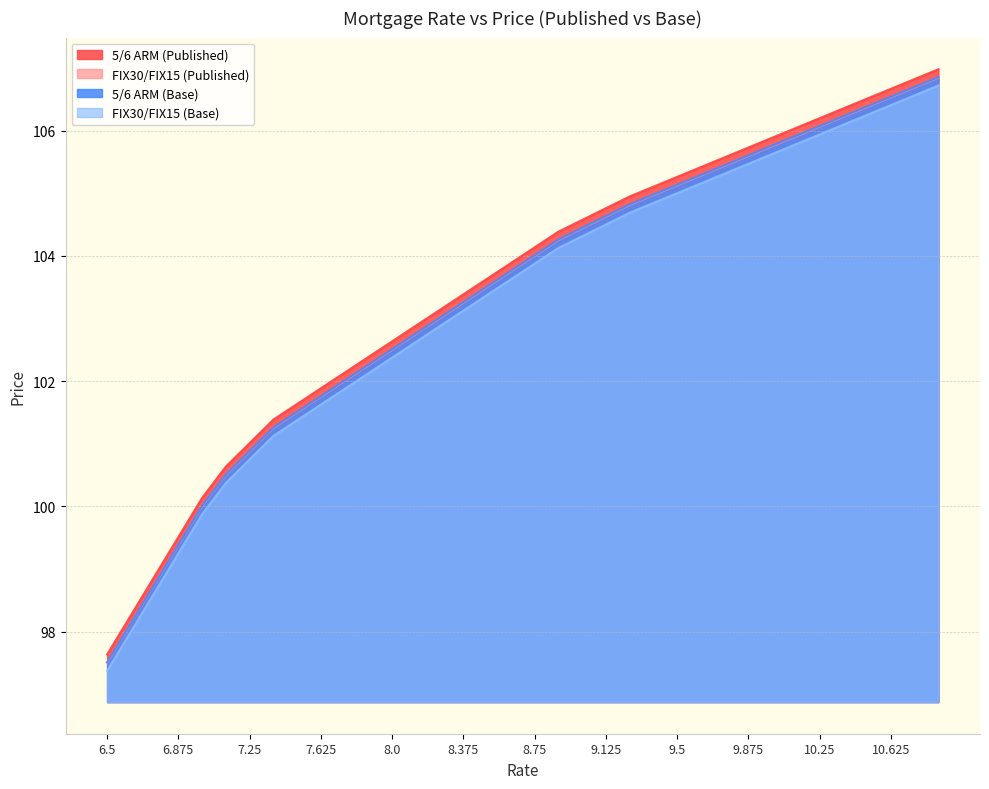

True or false: 5/6 ARM (Base) has more than 0 points higher than both neighbors.

False